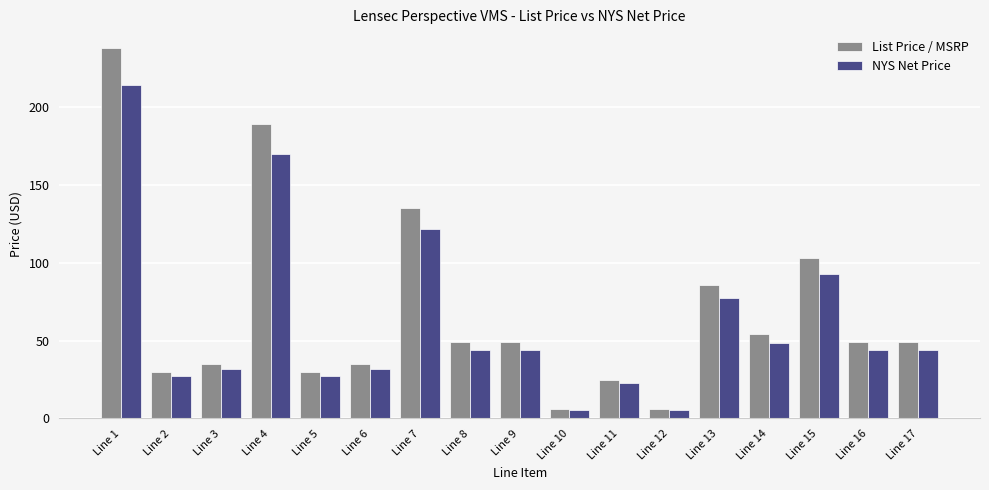

What is the approximate value of NYS Net Price at Line 9?

44.1